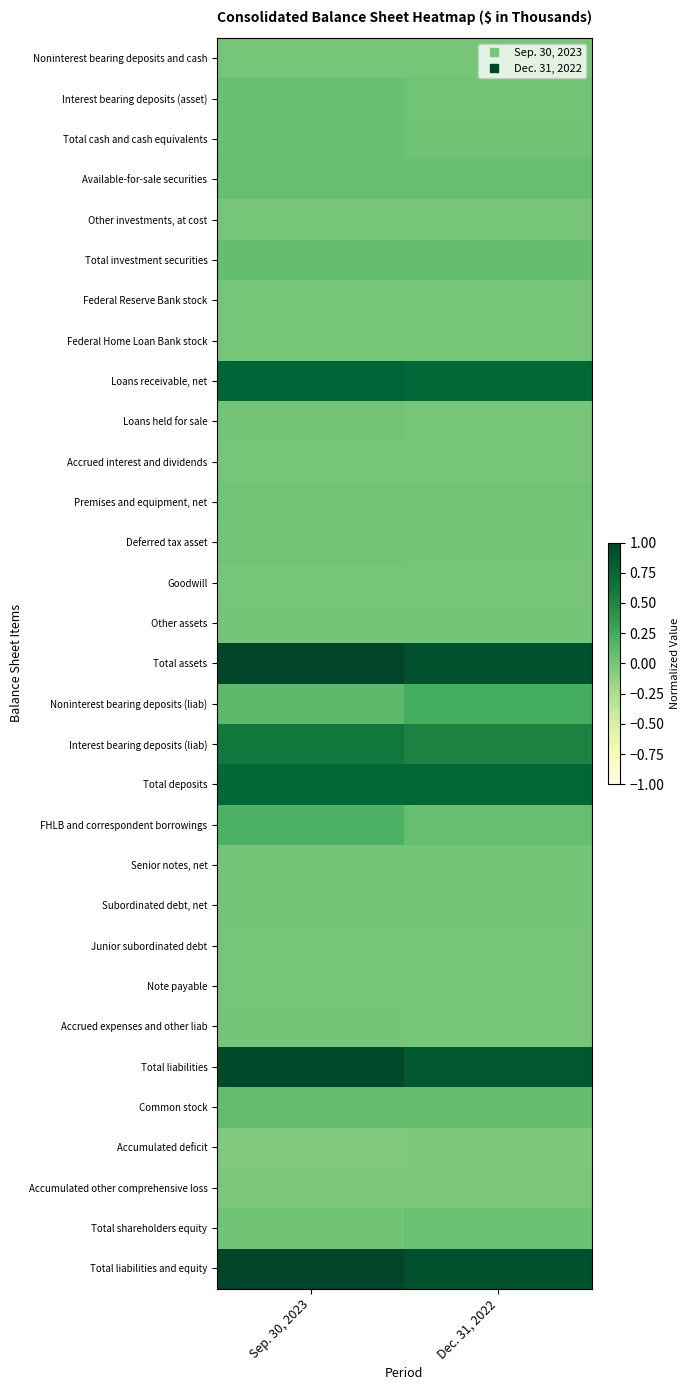

Reading left to right, what are all the values shown in this chart?

Noninterest bearing deposits and cash: Sep. 30, 2023=0.0	Dec. 31, 2022=0.0
Interest bearing deposits (asset): Sep. 30, 2023=0.1	Dec. 31, 2022=0.0
Total cash and cash equivalents: Sep. 30, 2023=0.1	Dec. 31, 2022=0.0
Available-for-sale securities: Sep. 30, 2023=0.1	Dec. 31, 2022=0.1
Other investments, at cost: Sep. 30, 2023=0.0	Dec. 31, 2022=0.0
Total investment securities: Sep. 30, 2023=0.1	Dec. 31, 2022=0.1
Federal Reserve Bank stock: Sep. 30, 2023=0.0	Dec. 31, 2022=0.0
Federal Home Loan Bank stock: Sep. 30, 2023=0.0	Dec. 31, 2022=0.0
Loans receivable, net: Sep. 30, 2023=0.8	Dec. 31, 2022=0.7
Loans held for sale: Sep. 30, 2023=0.0	Dec. 31, 2022=0.0
Accrued interest and dividends: Sep. 30, 2023=0.0	Dec. 31, 2022=0.0
Premises and equipment, net: Sep. 30, 2023=0.0	Dec. 31, 2022=0.0
Deferred tax asset: Sep. 30, 2023=0.0	Dec. 31, 2022=0.0
Goodwill: Sep. 30, 2023=0.0	Dec. 31, 2022=0.0
Other assets: Sep. 30, 2023=0.0	Dec. 31, 2022=0.0
Total assets: Sep. 30, 2023=1.0	Dec. 31, 2022=0.9
Noninterest bearing deposits (liab): Sep. 30, 2023=0.1	Dec. 31, 2022=0.2
Interest bearing deposits (liab): Sep. 30, 2023=0.6	Dec. 31, 2022=0.5
Total deposits: Sep. 30, 2023=0.7	Dec. 31, 2022=0.8
FHLB and correspondent borrowings: Sep. 30, 2023=0.2	Dec. 31, 2022=0.1
Senior notes, net: Sep. 30, 2023=0.0	Dec. 31, 2022=0.0
Subordinated debt, net: Sep. 30, 2023=0.0	Dec. 31, 2022=0.0
Junior subordinated debt: Sep. 30, 2023=0.0	Dec. 31, 2022=0.0
Note payable: Sep. 30, 2023=0.0	Dec. 31, 2022=0.0
Accrued expenses and other liab: Sep. 30, 2023=0.0	Dec. 31, 2022=0.0
Total liabilities: Sep. 30, 2023=1.0	Dec. 31, 2022=0.9
Common stock: Sep. 30, 2023=0.1	Dec. 31, 2022=0.1
Accumulated deficit: Sep. 30, 2023=-0.0	Dec. 31, 2022=-0.0
Accumulated other comprehensive loss: Sep. 30, 2023=-0.0	Dec. 31, 2022=-0.0
Total shareholders equity: Sep. 30, 2023=0.0	Dec. 31, 2022=0.1
Total liabilities and equity: Sep. 30, 2023=1.0	Dec. 31, 2022=0.9